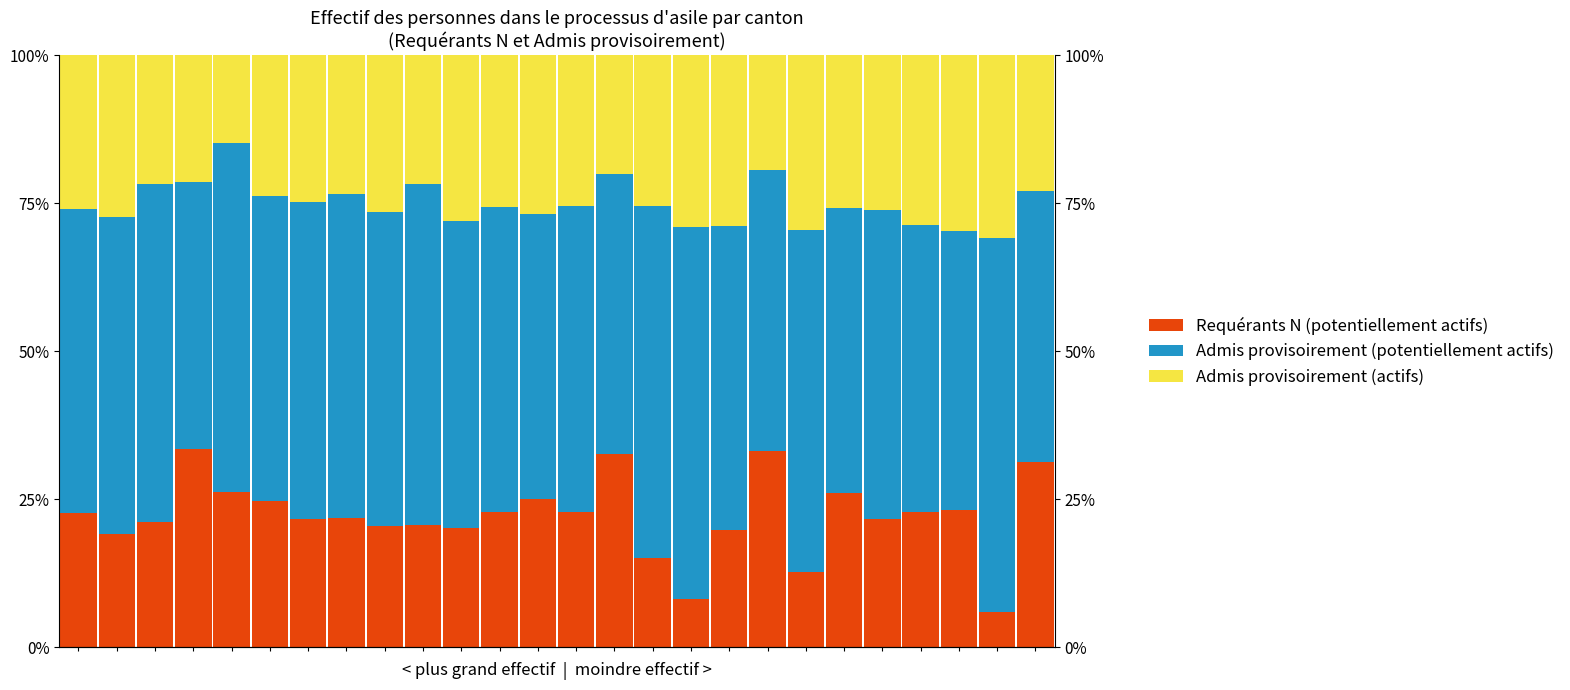

Which series changed the most between 0 and 16?

Requérants N (potentiellement actifs)